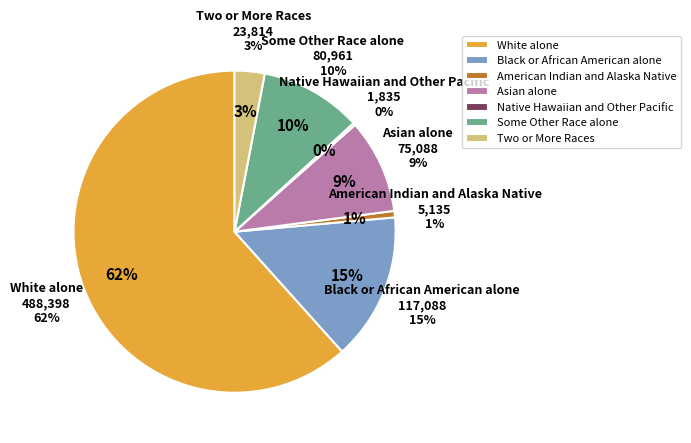

What is the total percentage of American Indian and Alaska Native and Some Other Race alone?

10.9%